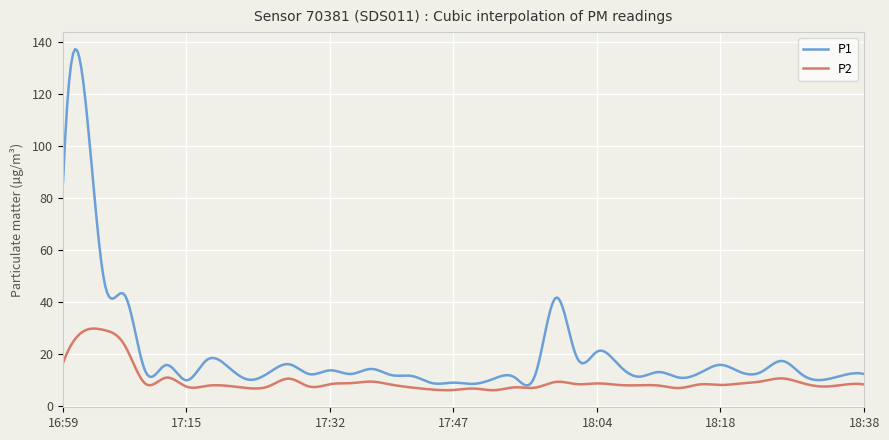

Which series has the largest total across all categories?

P1